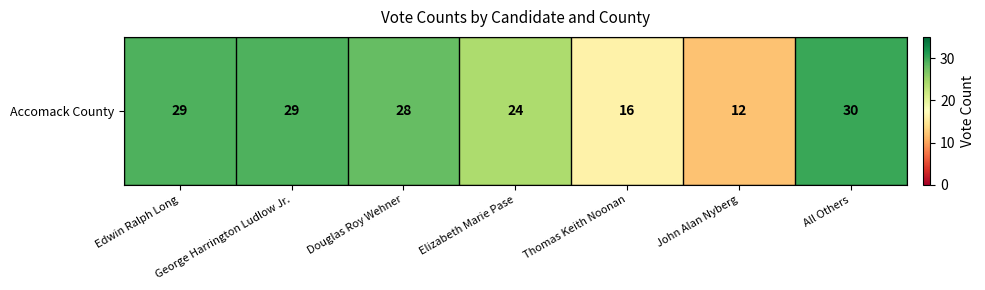

What is the minimum value shown in the chart?

12